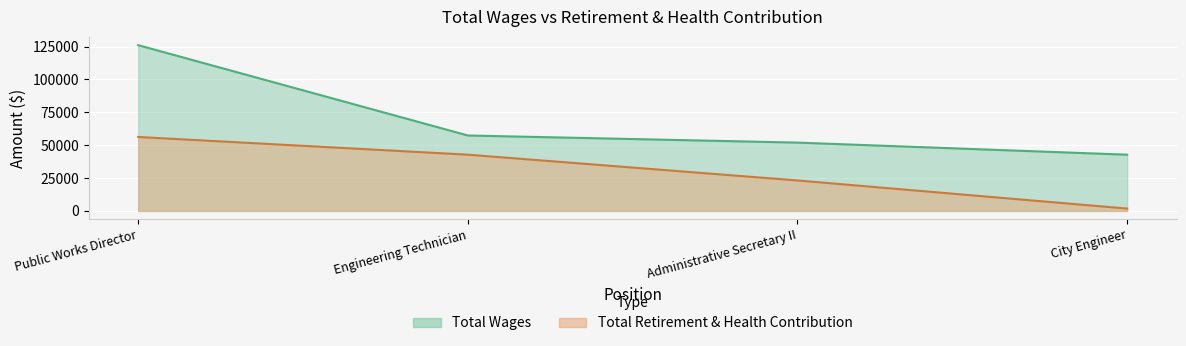

What is the sum of all Total Retirement & Health Contribution values?

123942